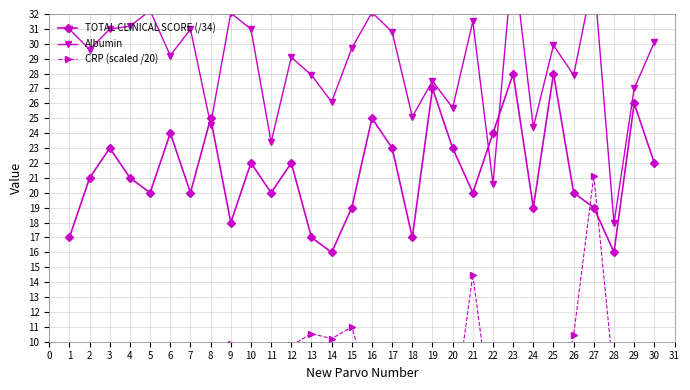

What is the approximate value of TOTAL CLINICAL SCORE (/34) at 4, to the nearest 5?

20